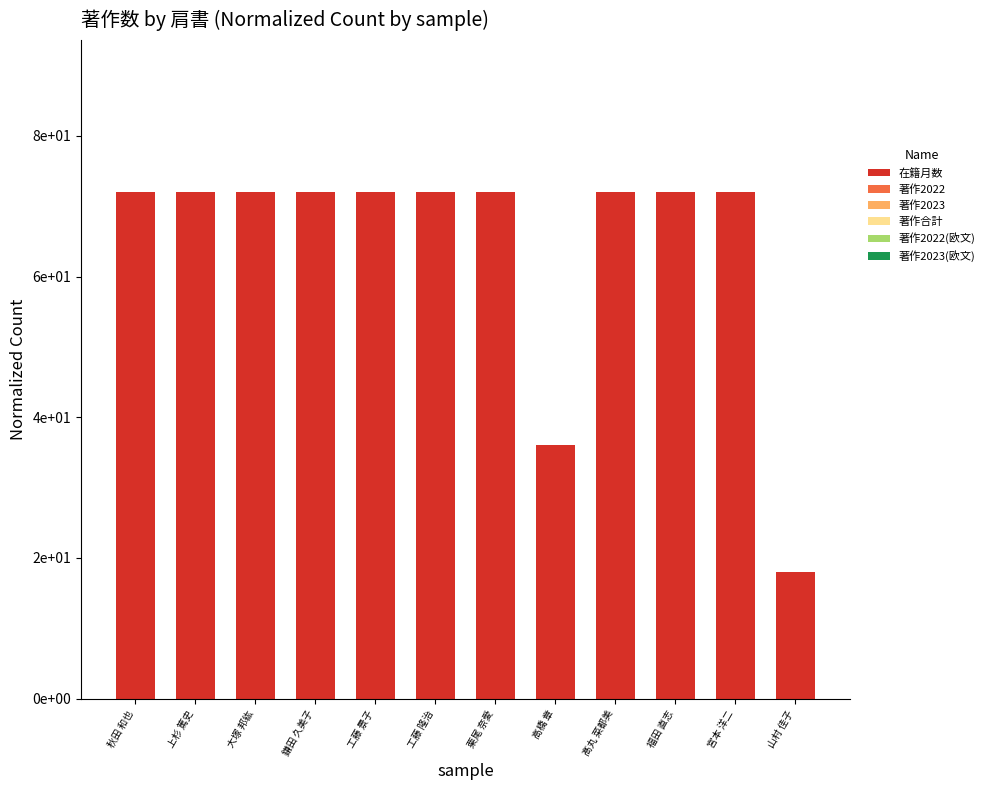

Reading left to right, list all the values displayed in this chart.

在籍月数: 72	72	72	72	72	72	72	36	72	72	72	18
著作2022: 0	0	0	0	0	0	0	0	0	0	0	0
著作2023: 0	0	0	0	0	0	0	0	0	0	0	0
著作合計: 0	0	0	0	0	0	0	0	0	0	0	0
著作2022(欧文): 0	0	0	0	0	0	0	0	0	0	0	0
著作2023(欧文): 0	0	0	0	0	0	0	0	0	0	0	0